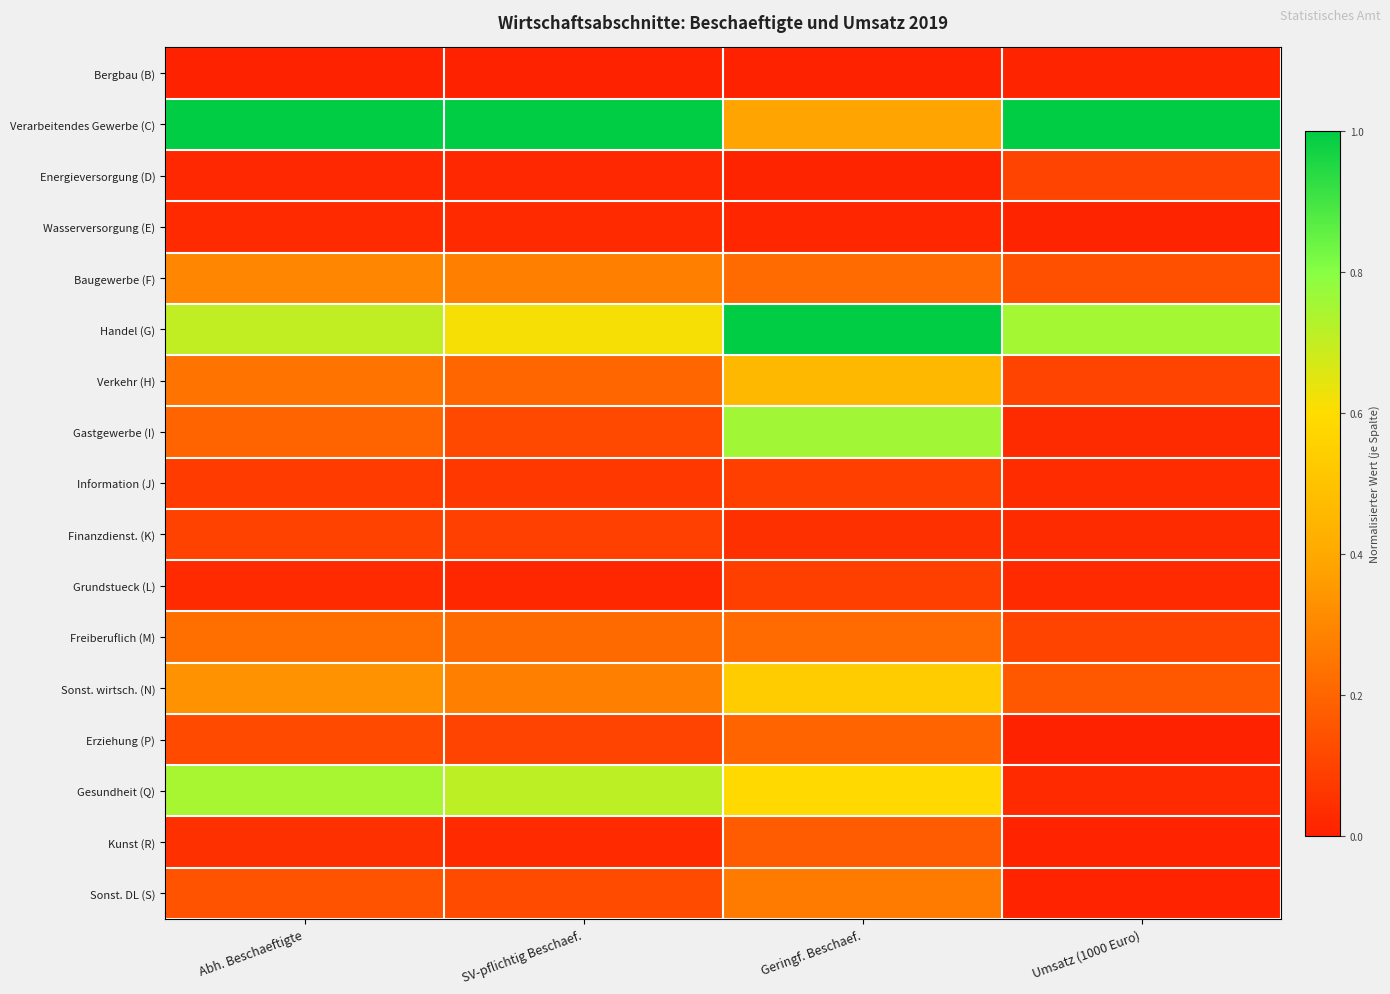

At which category is the sum across all series the highest?

Geringf. Beschaef.